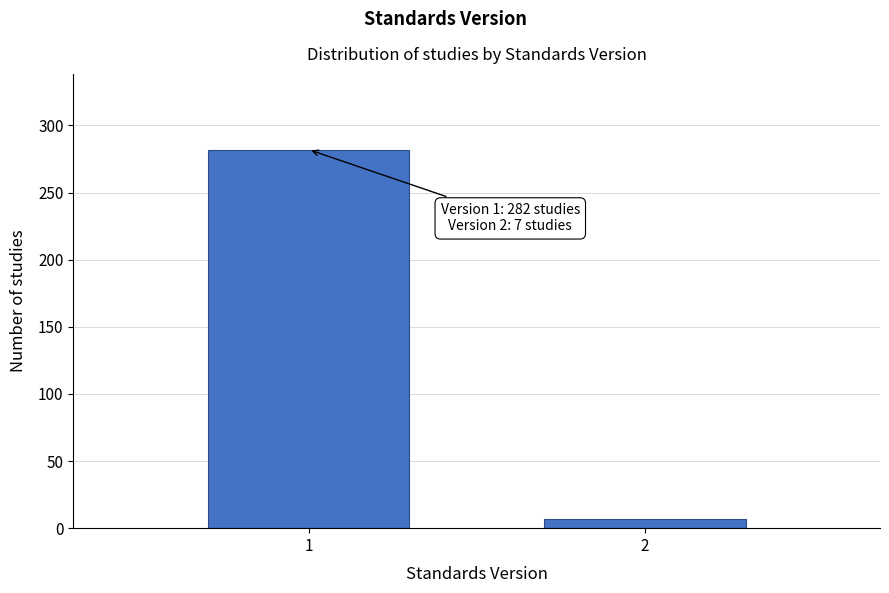

Reading left to right, transcribe all the data shown in this chart.

1=282	2=7